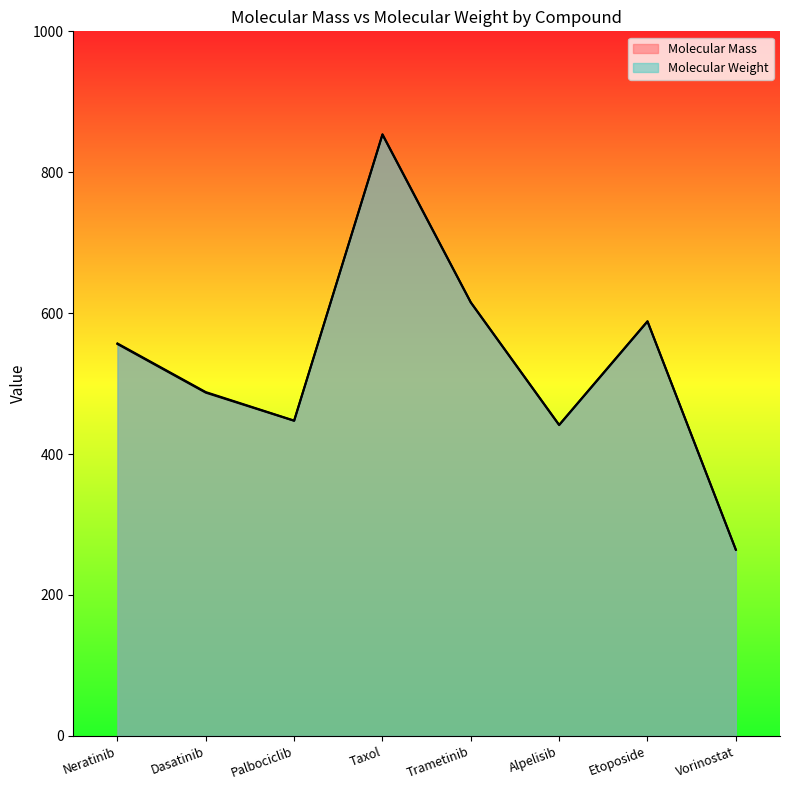

What is the difference between the highest and lowest values at Palbociclib?

0.3